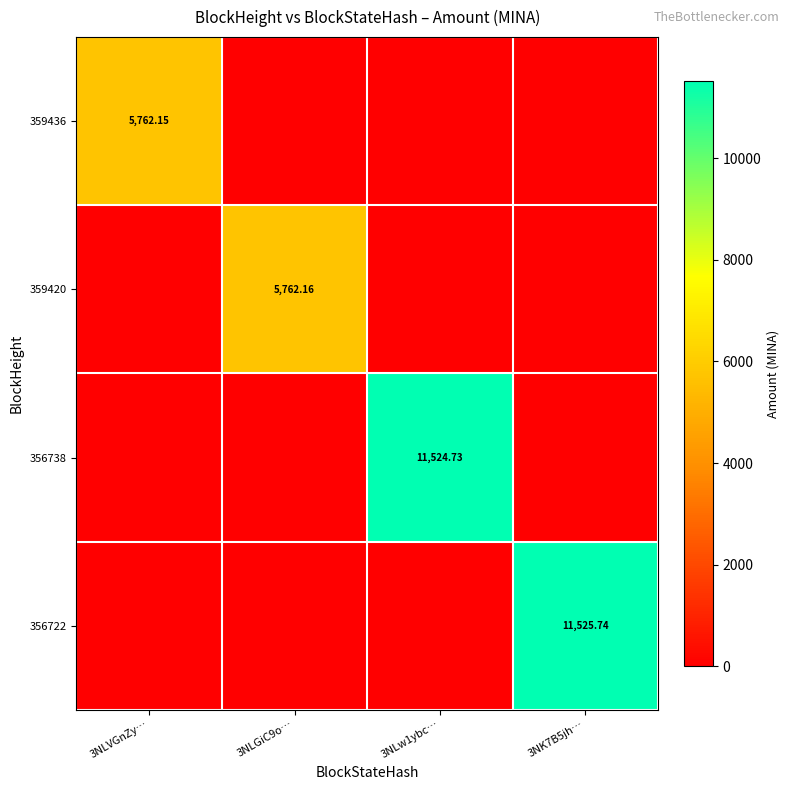

Is the value of 356738 at 3NLw1ybc… greater than the value of 356722 at 3NK7B5jh…?

No